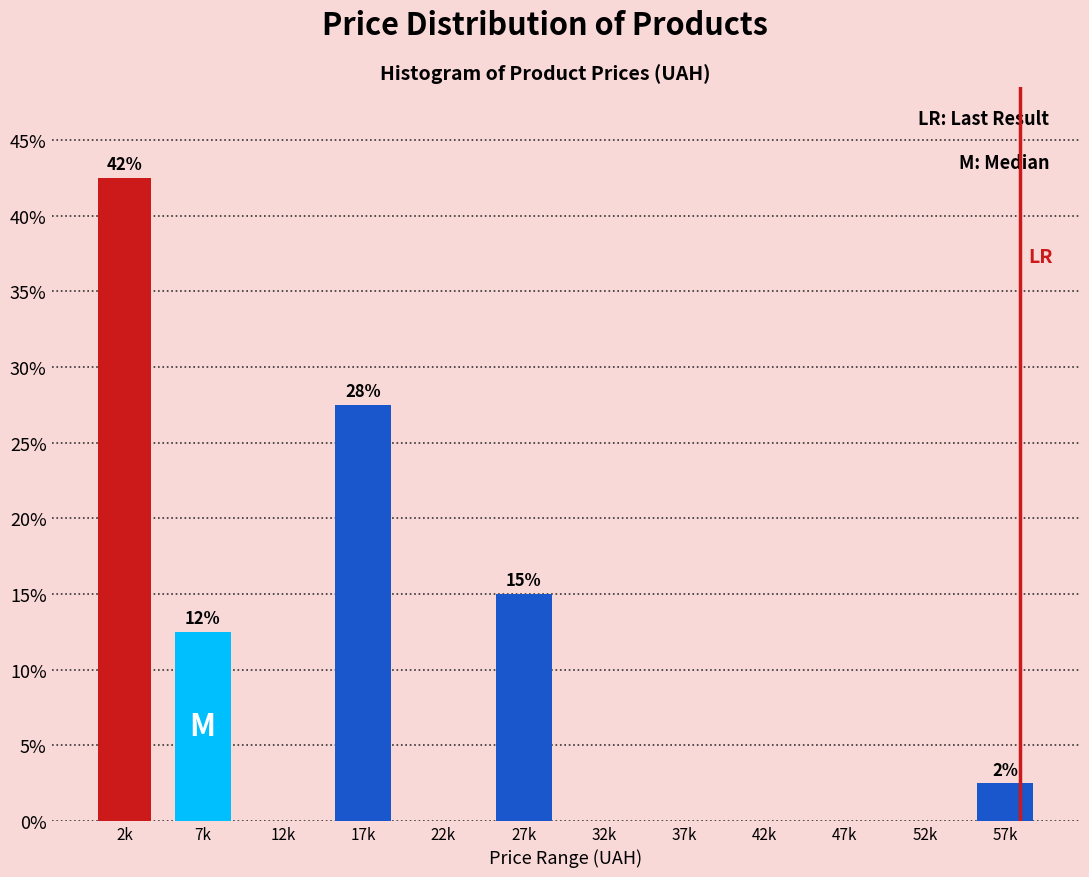

Reading left to right, transcribe all the data shown in this chart.

2k=42.5	7k=12.5	12k=0.0	17k=27.5	22k=0.0	27k=15.0	32k=0.0	37k=0.0	42k=0.0	47k=0.0	52k=0.0	57k=2.5